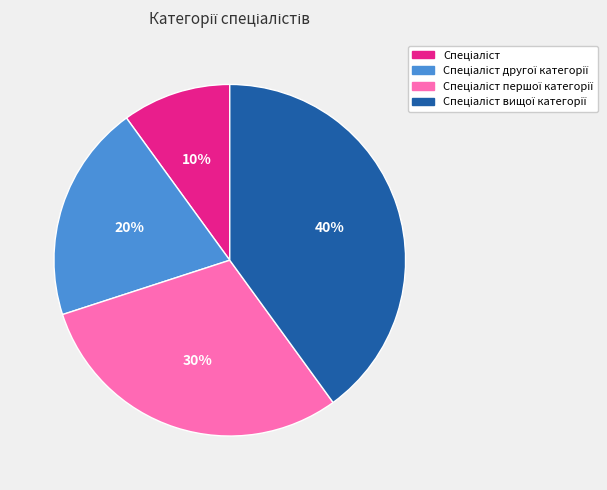

How many slices are in this pie chart?

4